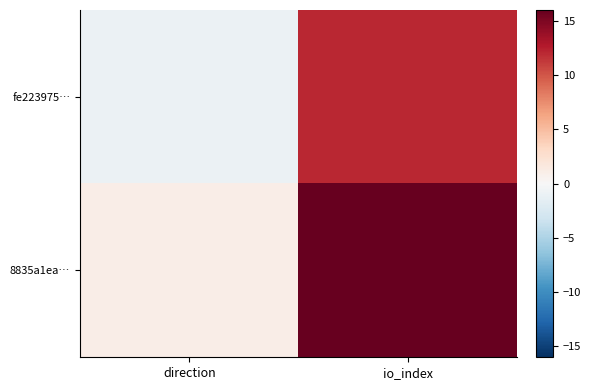

Which label corresponds to the largest value in the chart?

io_index